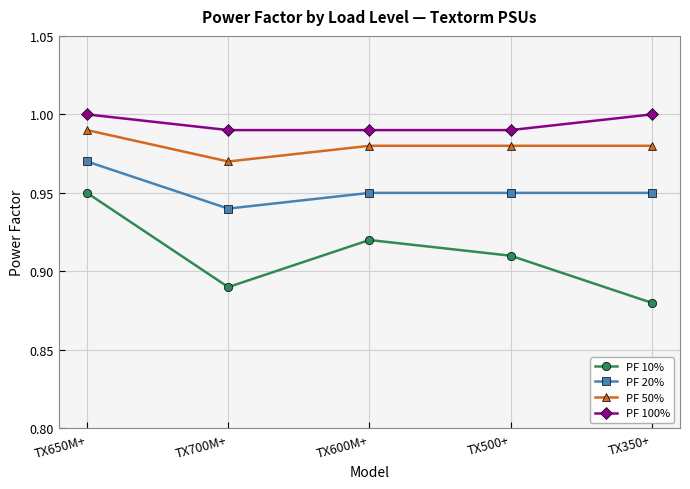

What is the sum of the PF 10% values at TX700M+ and TX600M+?

1.8